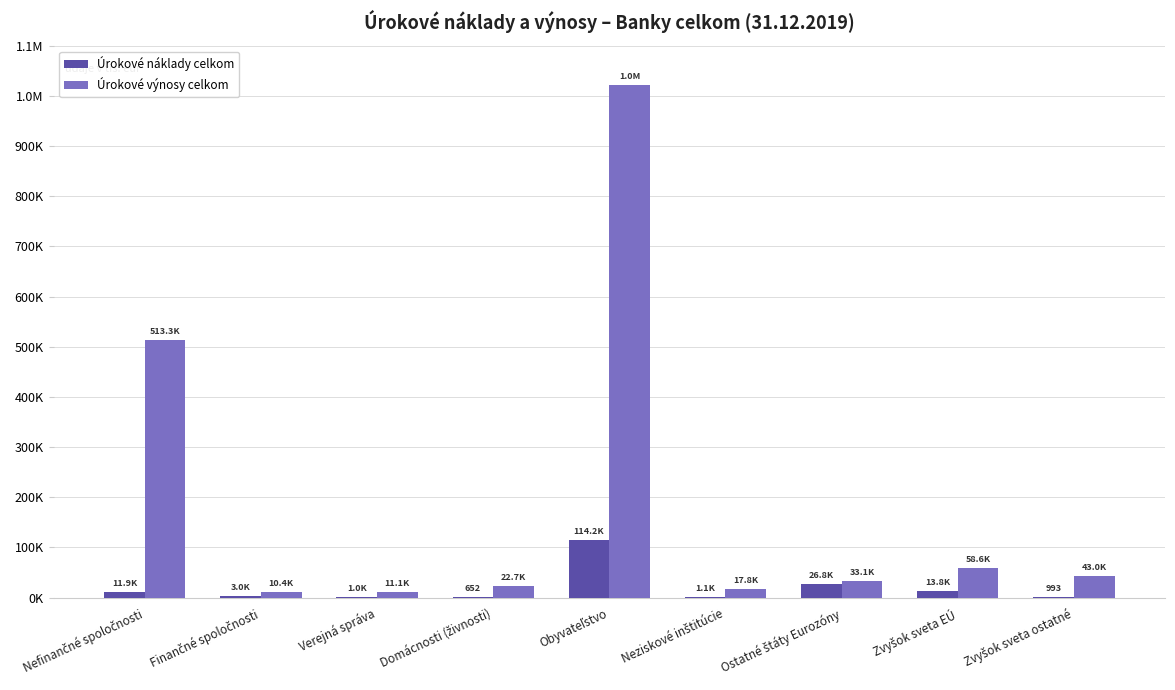

What is the difference between the second highest and second lowest values in the Úrokové výnosy celkom series?

502213